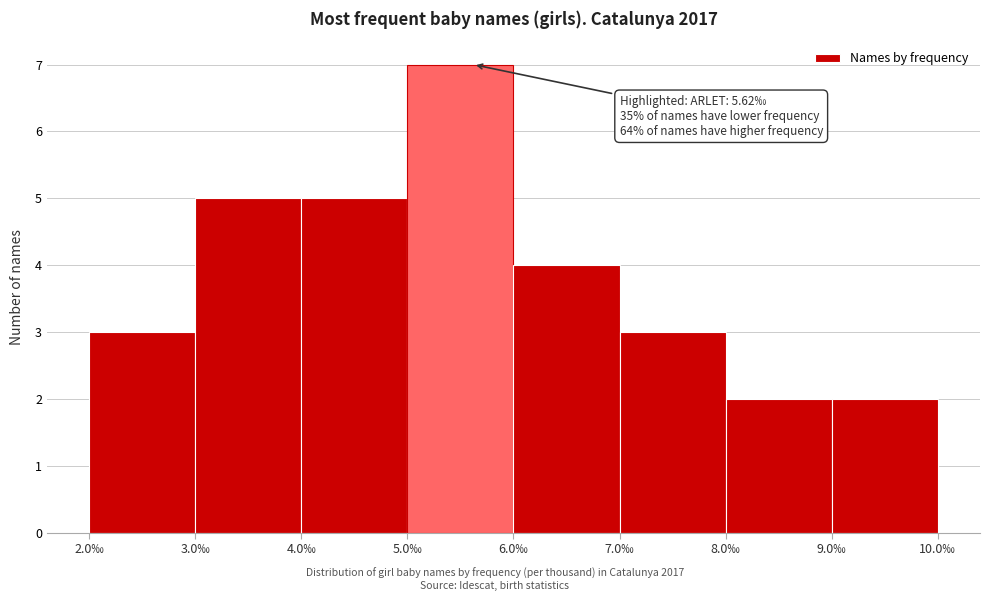

Over which range of the x-axis is the bar tallest?

5 to 6